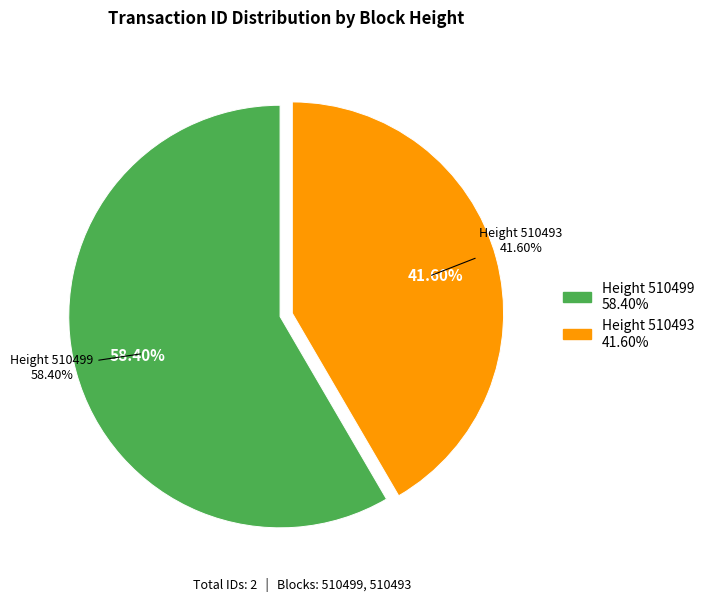

True or false: 510493 accounts for 42% of the total.

True